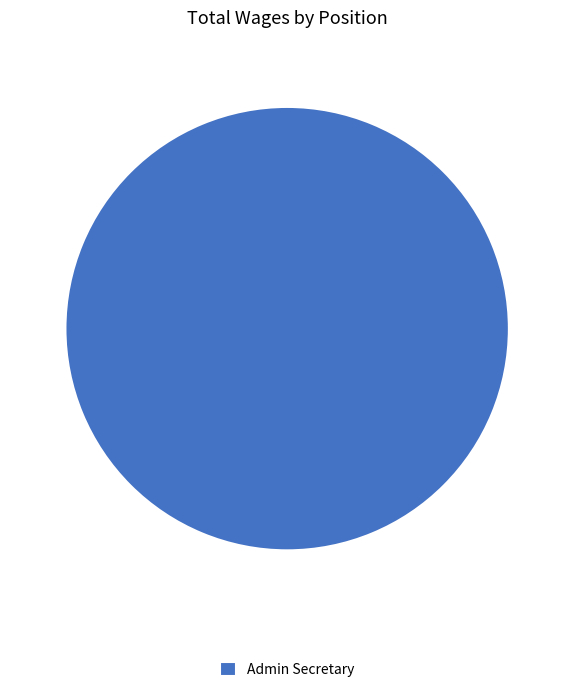

True or false: Admin Secretary accounts for 85% of the total.

False